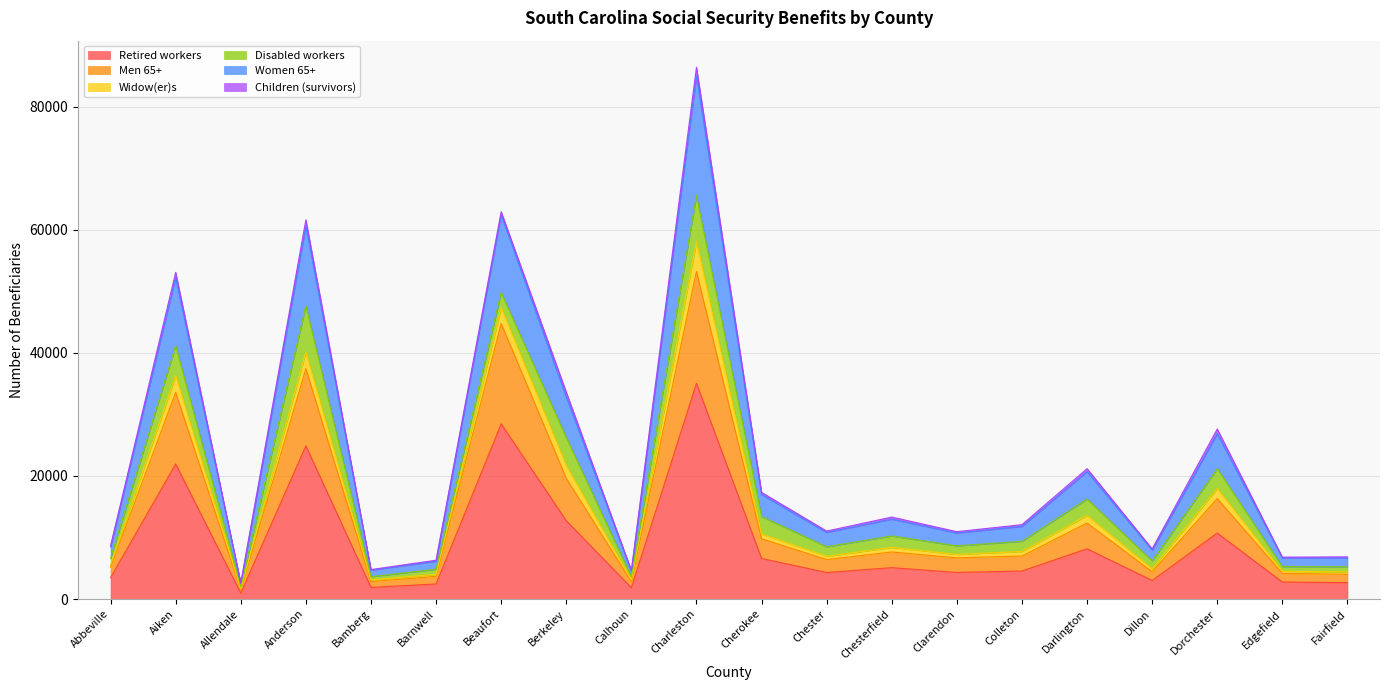

Is it true that Retired workers equals 10720 at Dorchester?

True